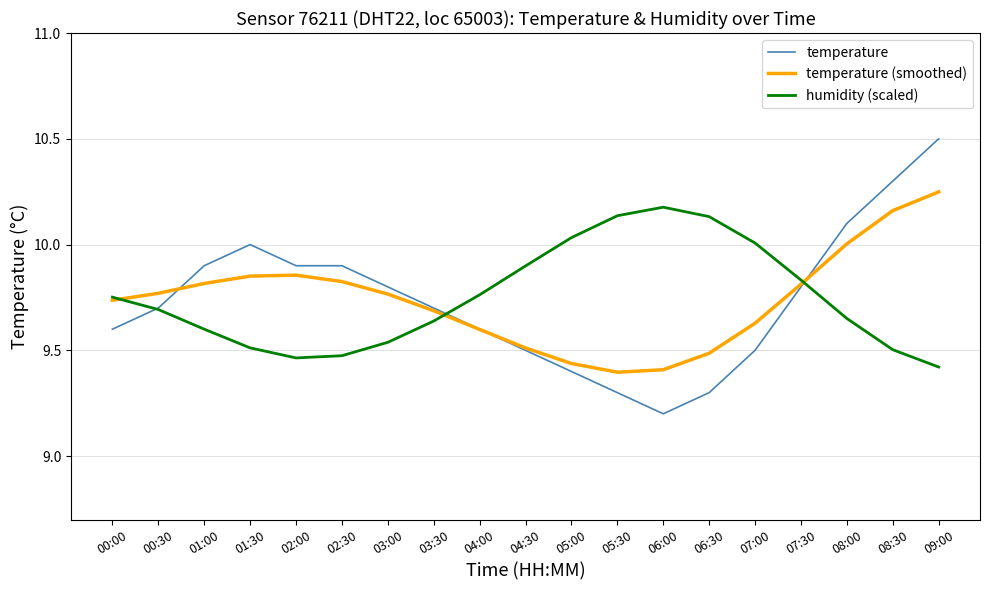

Which series ends up on top after the final intersection of temperature (smoothed) and humidity (scaled)?

temperature (smoothed)